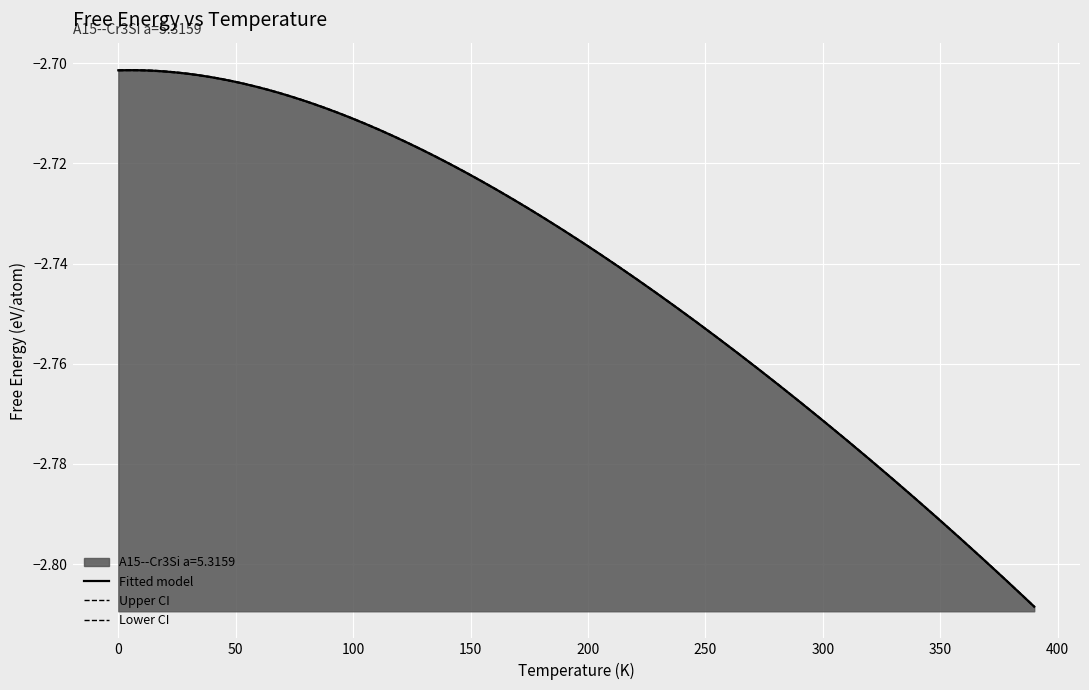

True or false: the data shows -2.7 at 60.0.

True